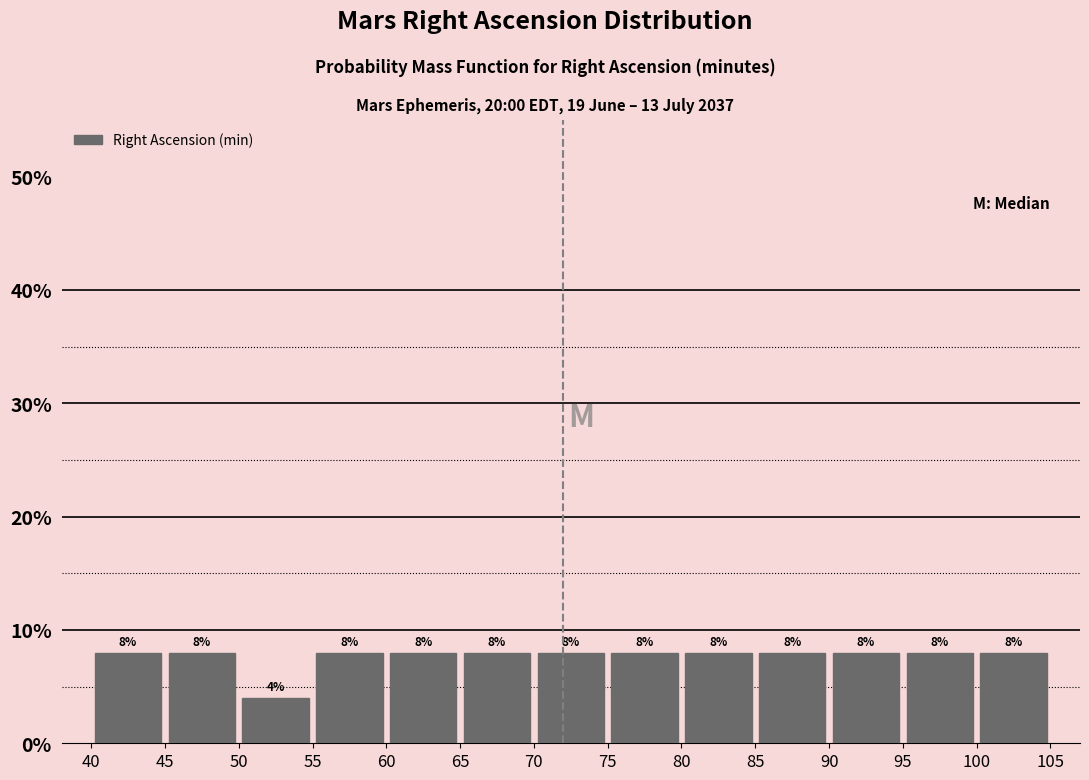

How tall is the bar that spans 80 to 85 on the x-axis?

8